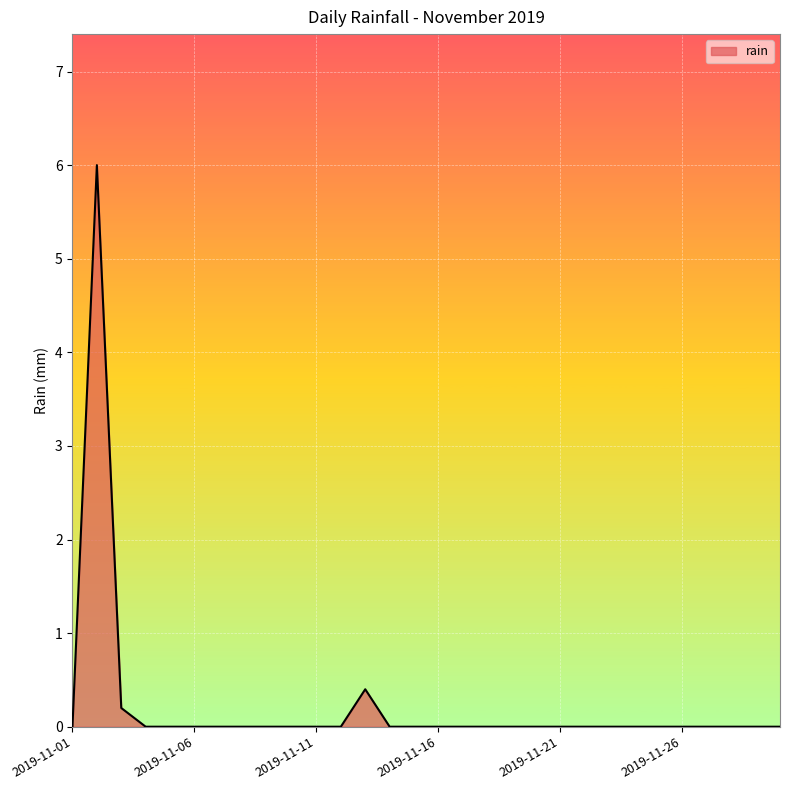

What is the difference between the maximum and minimum values?

6.0